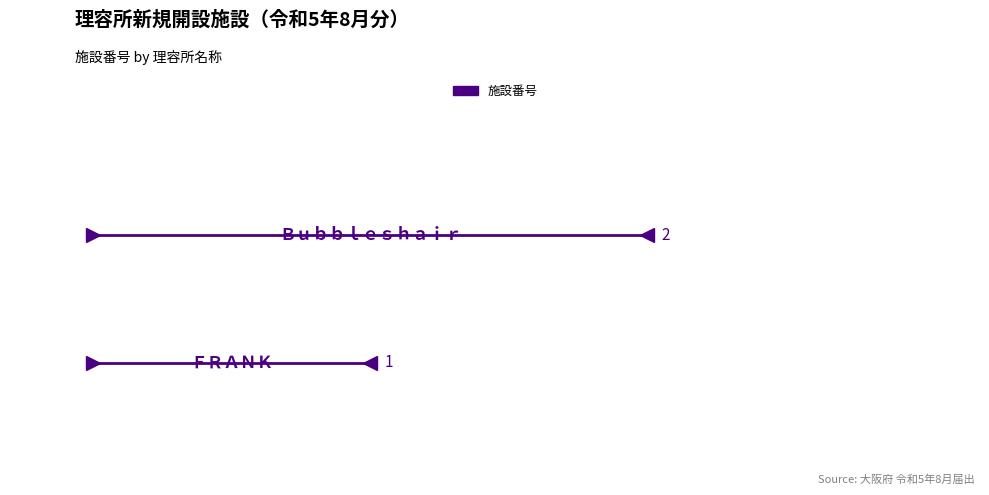

List the labels in order of value, smallest first.

ＦＲＡＮＫ, Ｂｕｂｂｌｅｓｈａｉｒ